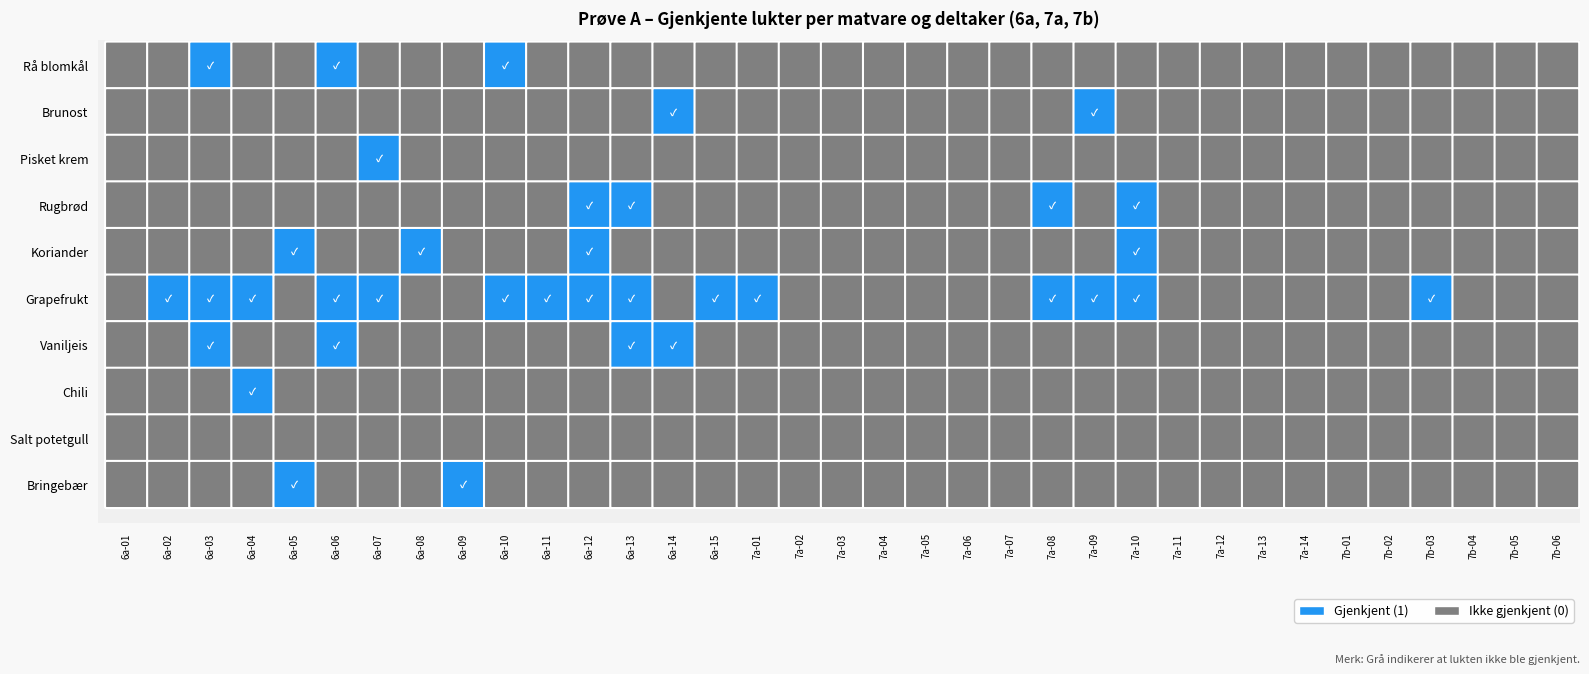

How many chili values are between 0 and 1?

35